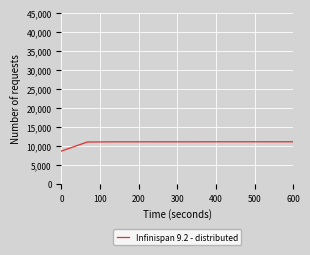

What is the minimum value shown in the chart?

8663